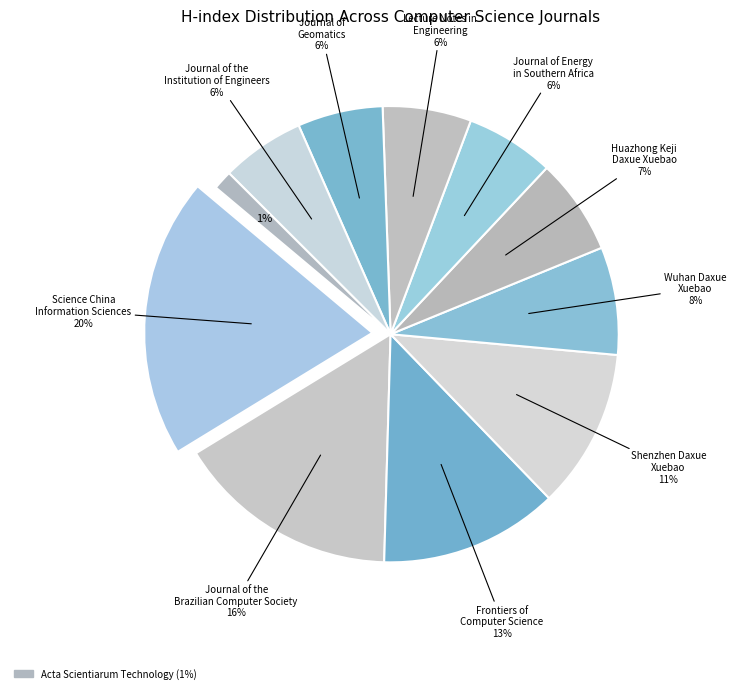

To the nearest percent, what percentage of the pie is Frontiers of
Computer Science?

13%